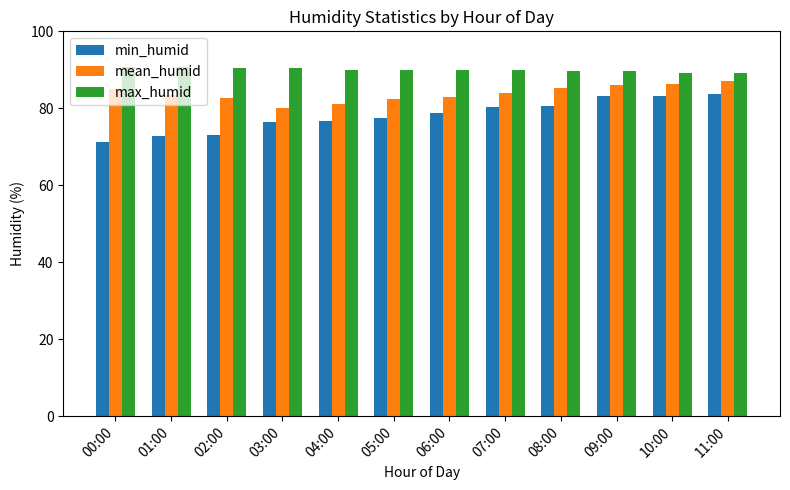

The min_humid series shows 109.1 at 08:00. True or false?

False